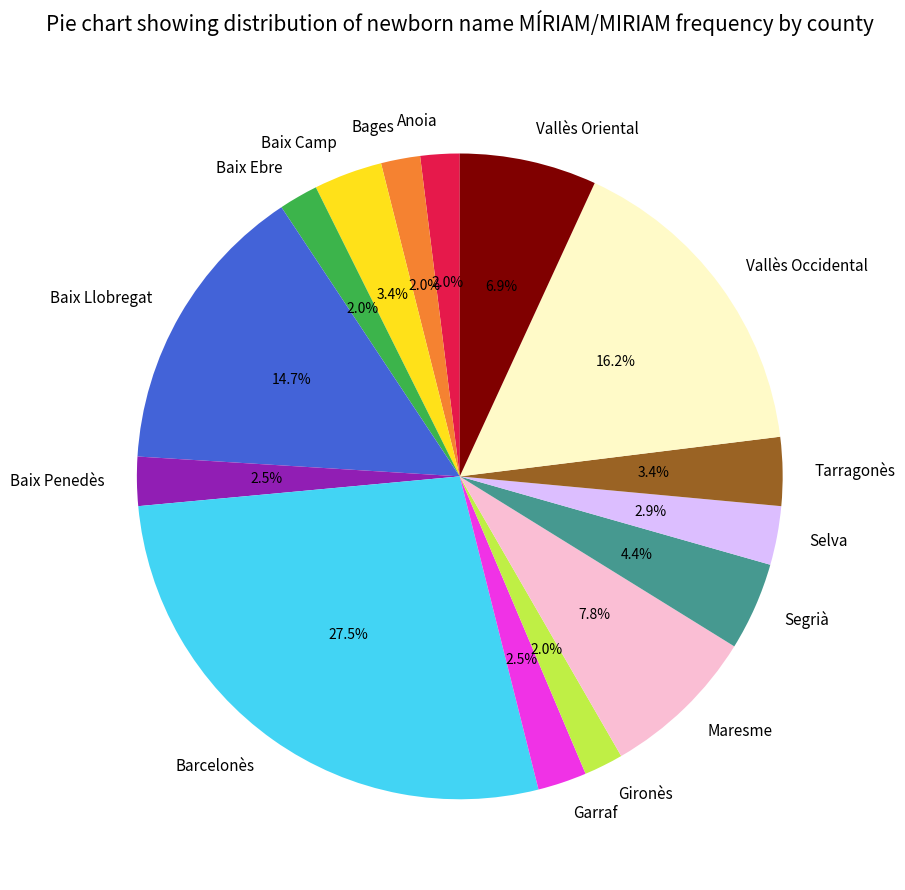

What percentage do Baix Camp and Garraf together represent?

5.9%